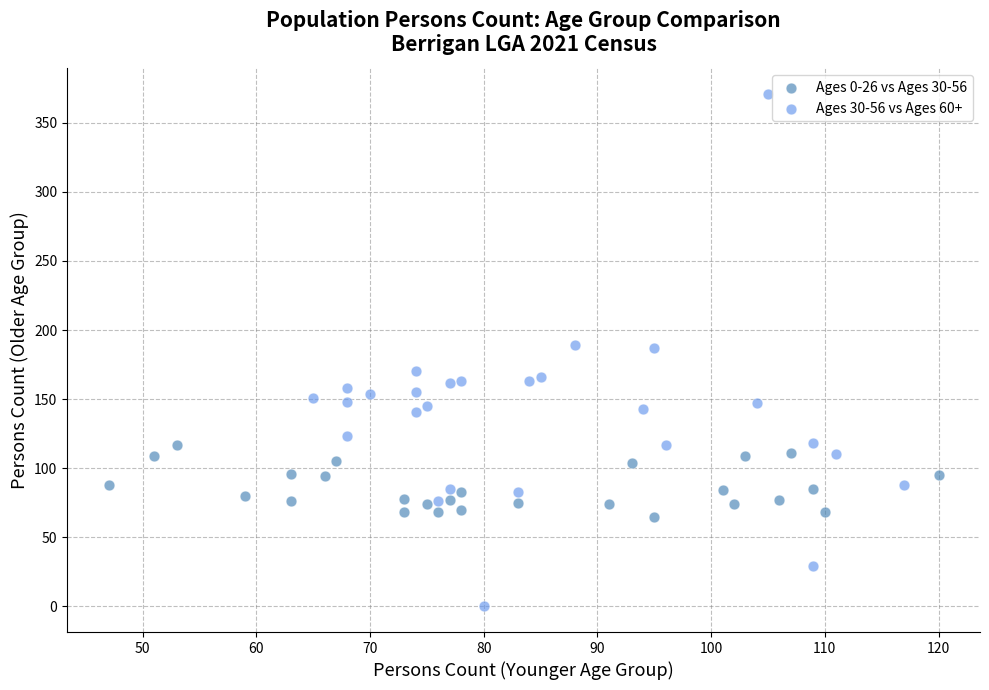

Which series has the widest spread of Y values?

Ages 30-56 vs Ages 60+